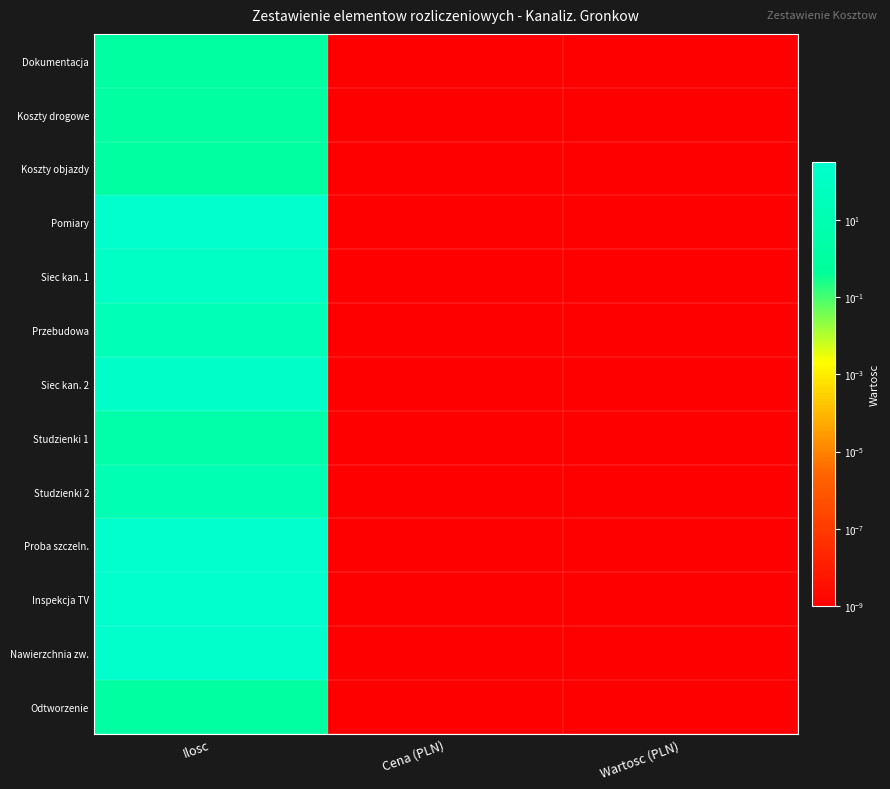

What is the total value across all series at Ilosc?

1574.0